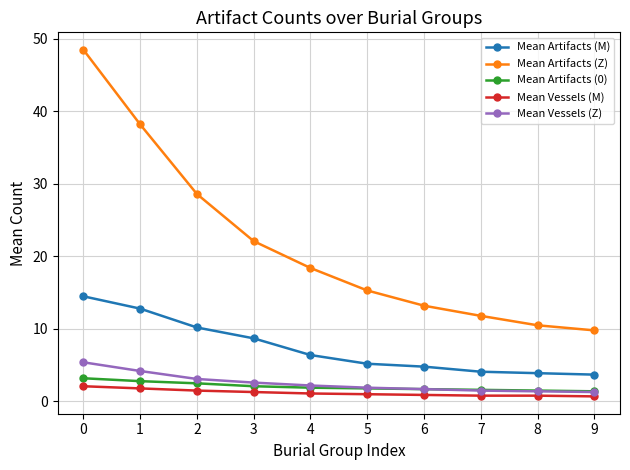

True or false: Mean Artifacts (M) and Mean Artifacts (0) intersect in this chart.

False